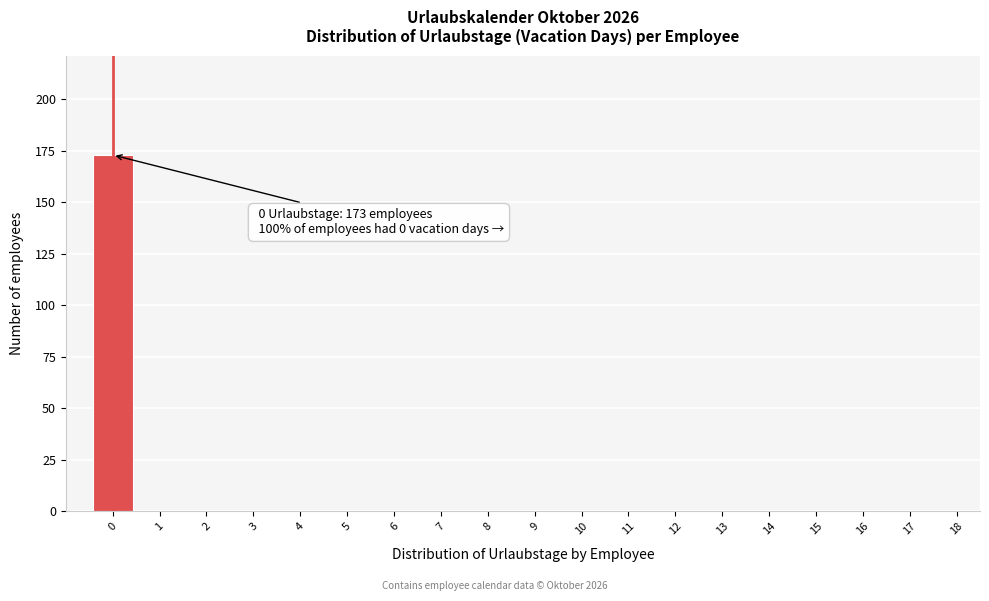

Reading left to right, extract all data points from this chart.

0=173	1=0	2=0	3=0	4=0	5=0	6=0	7=0	8=0	9=0	10=0	11=0	12=0	13=0	14=0	15=0	16=0	17=0	18=0